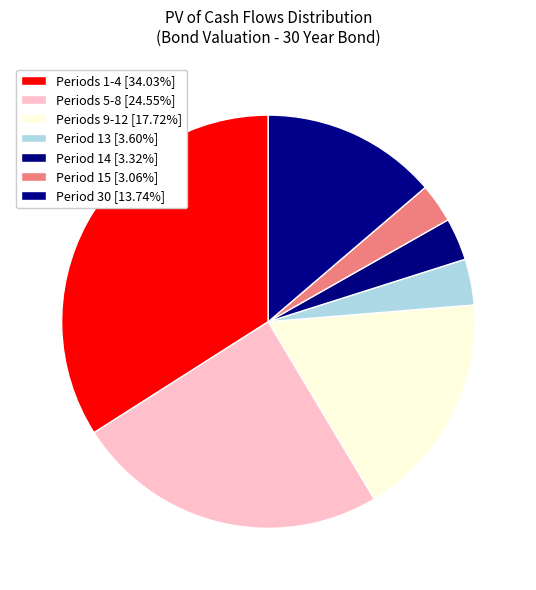

How many segments does this pie chart have?

7